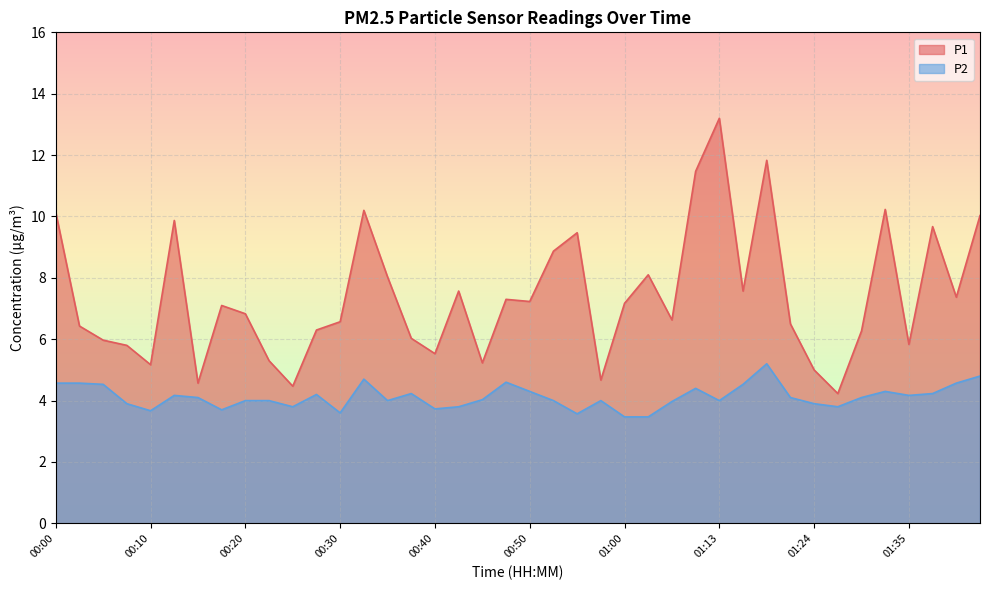

Read the P1 value at 01:00.

7.2